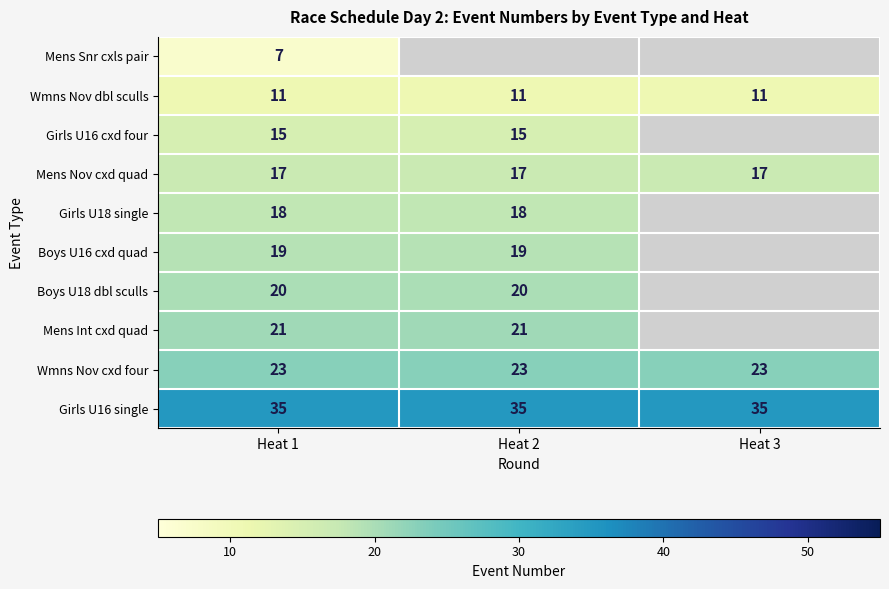

How many distinct data groups are displayed?

10